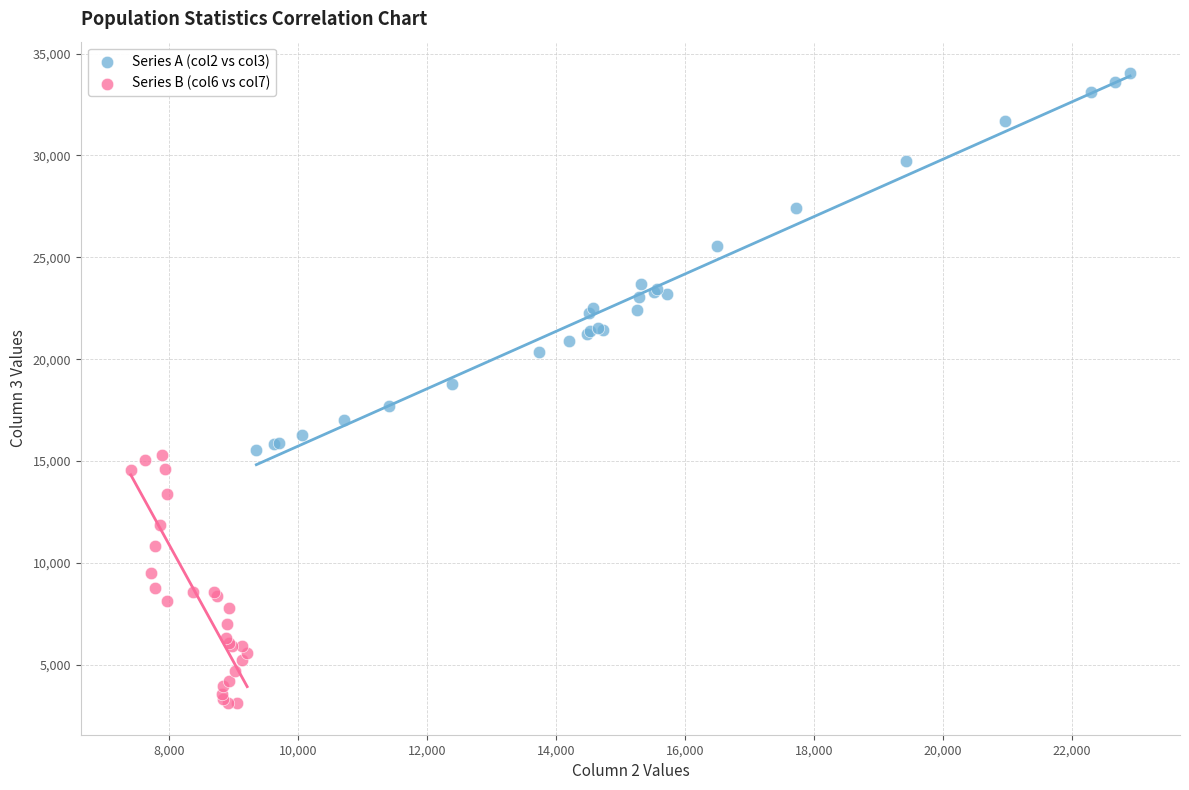

Which series reaches the maximum Y coordinate?

Series A (col2 vs col3)